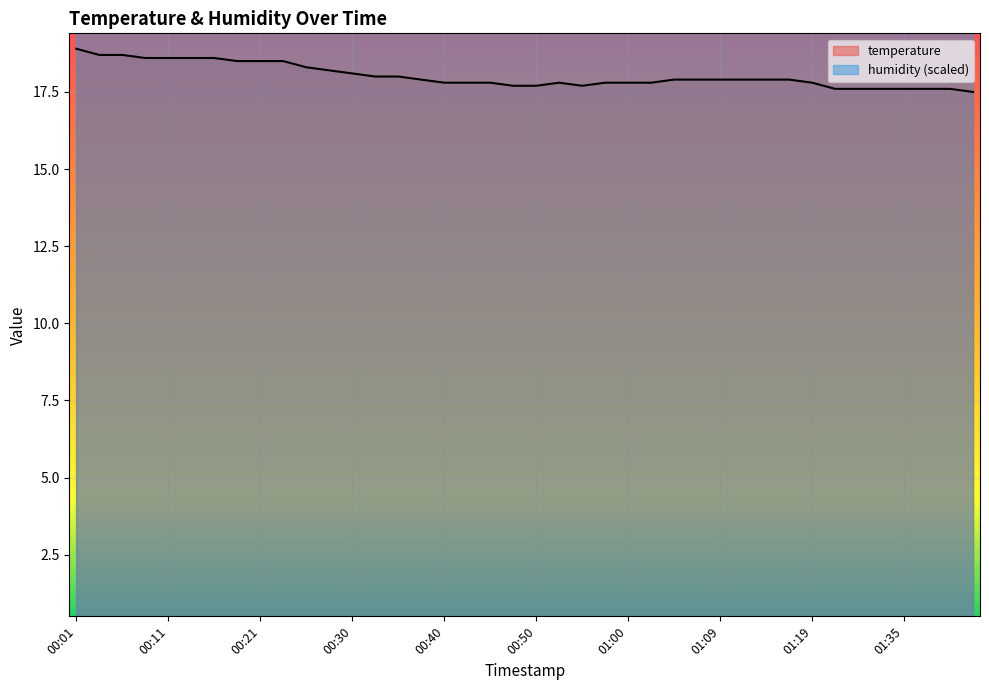

What is the minimum value shown in the chart?

17.5